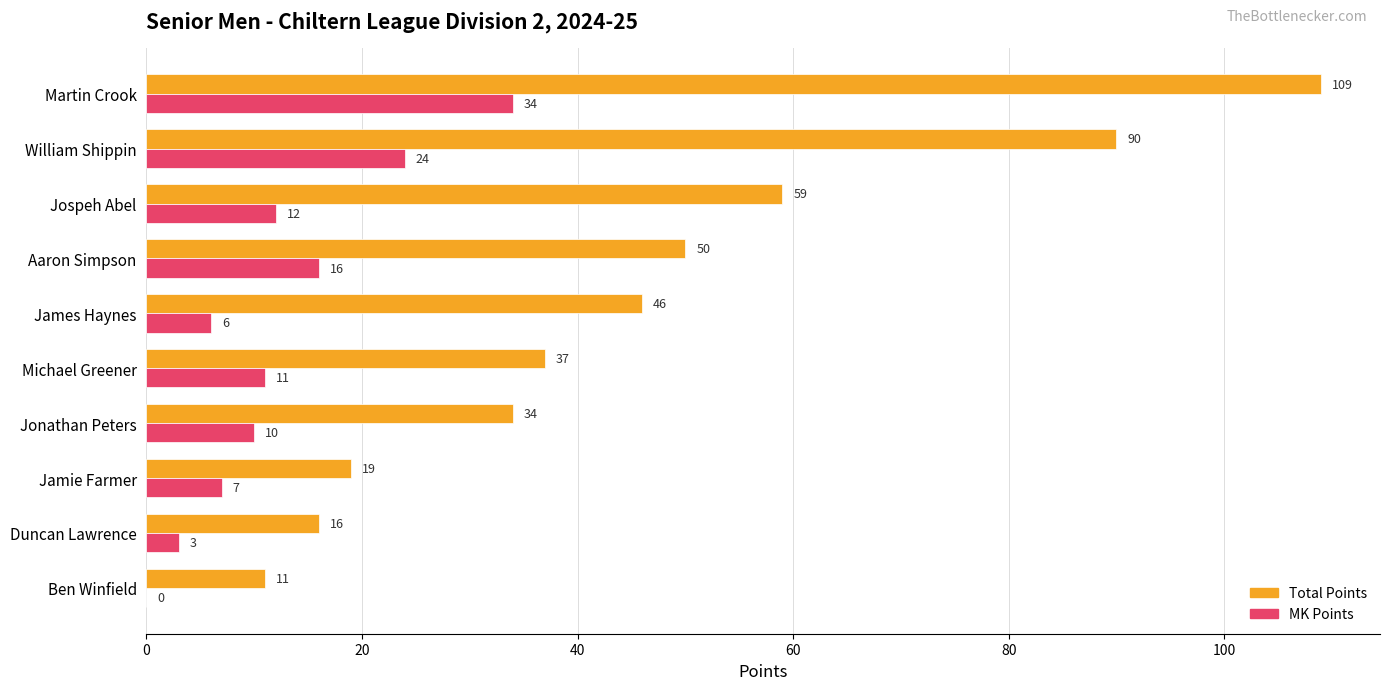

What is the approximate value of Total Points at William Shippin, to the nearest 5?

90